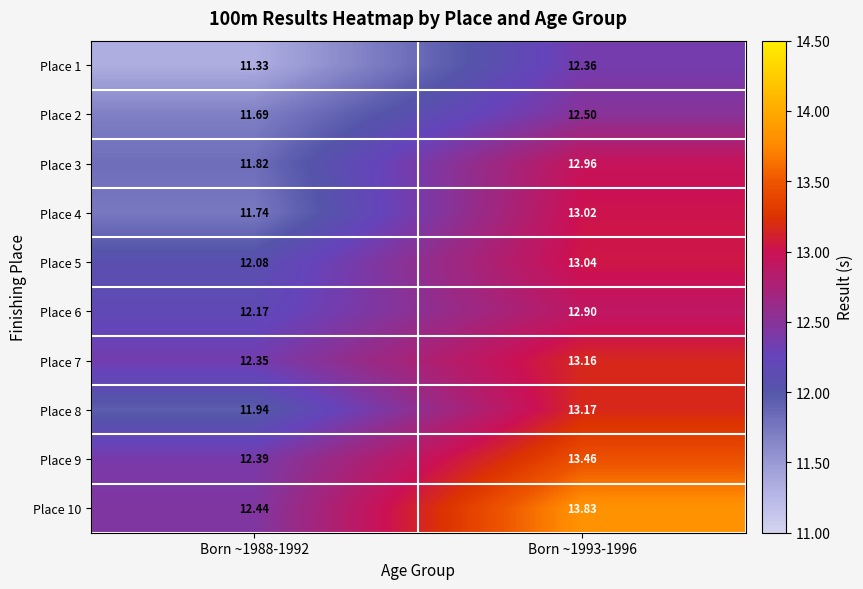

How many data points in Place 5 are less than 13?

1